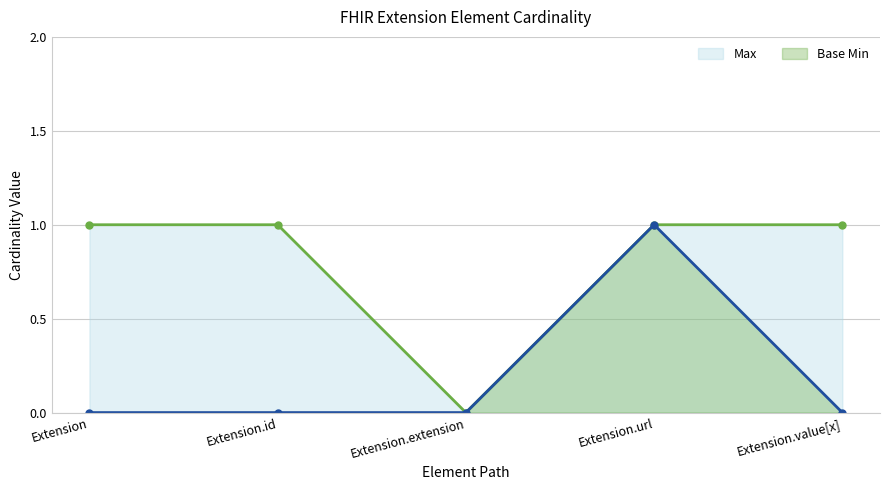

How many interior local peaks does the Base Min series have?

1